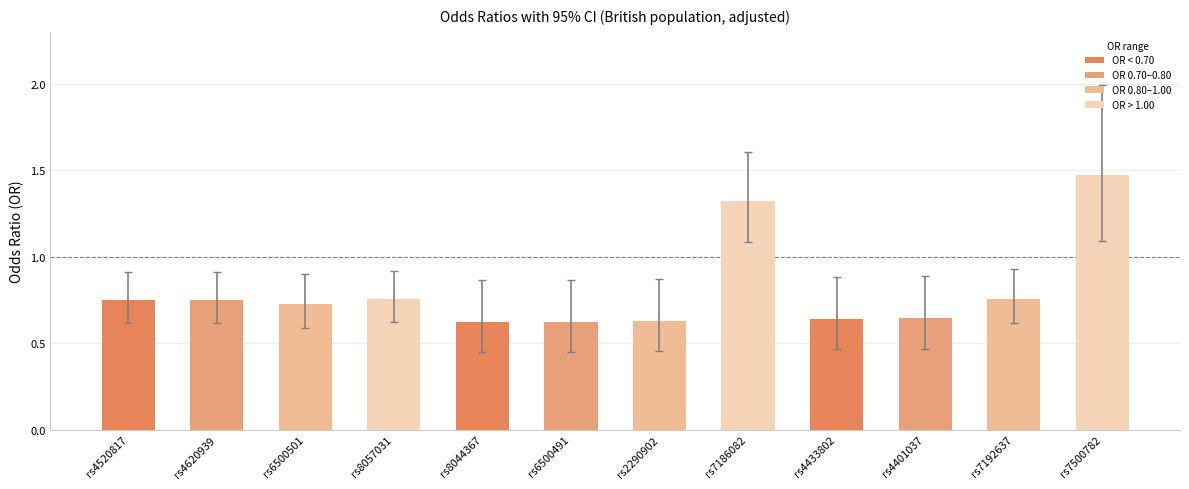

Count the values in the range 0 to 1.

10